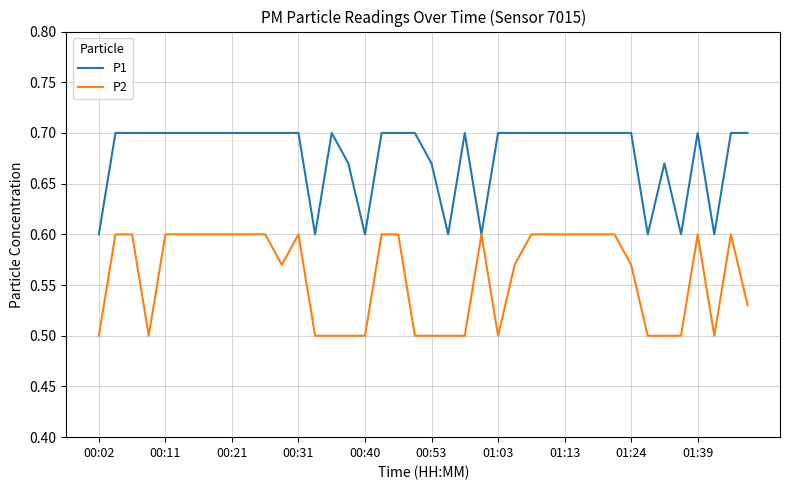

What is the difference between the maximum and second lowest values in the P2 series?

0.1